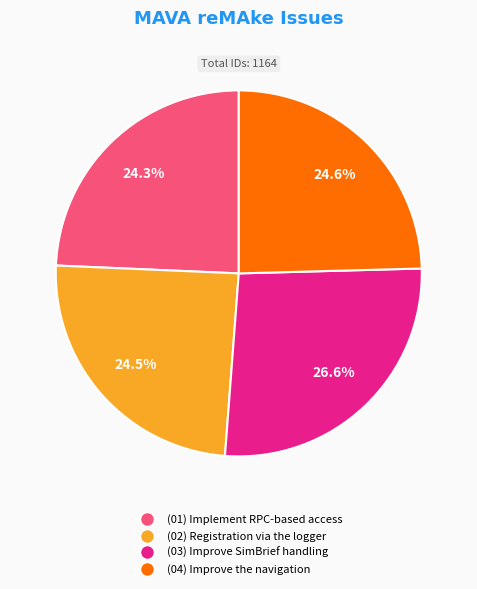

Between (03) Improve SimBrief handling and (04) Improve the navigation, which is larger?

(03) Improve SimBrief handling